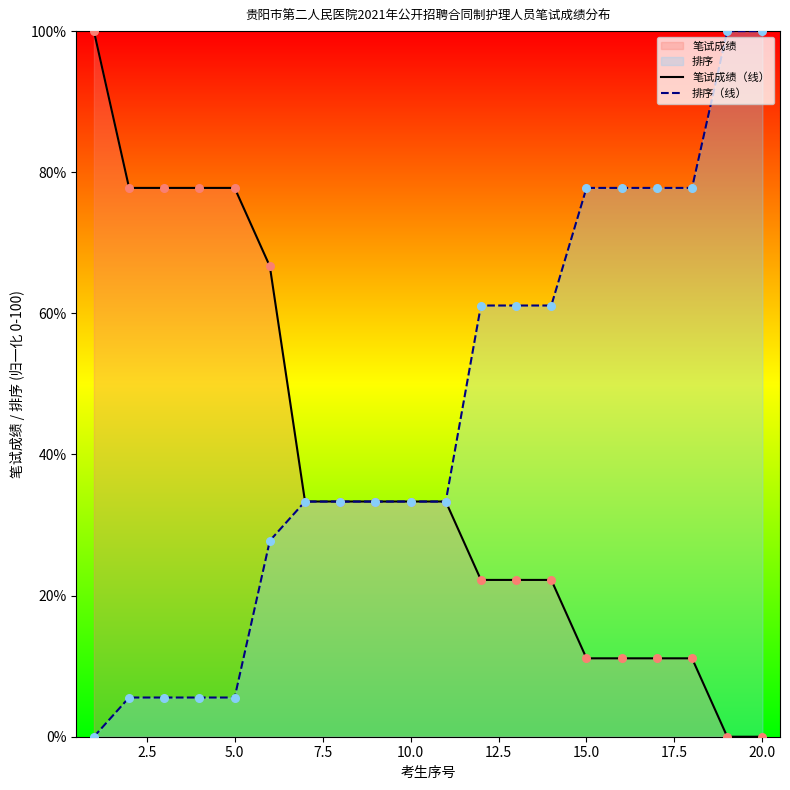

Rank the series by their average value, from highest to lowest.

排序（线）, 笔试成绩（线）